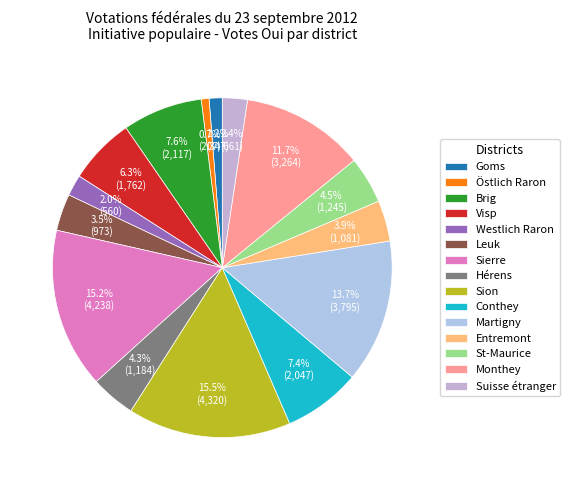

Count the number of slices in the pie.

15